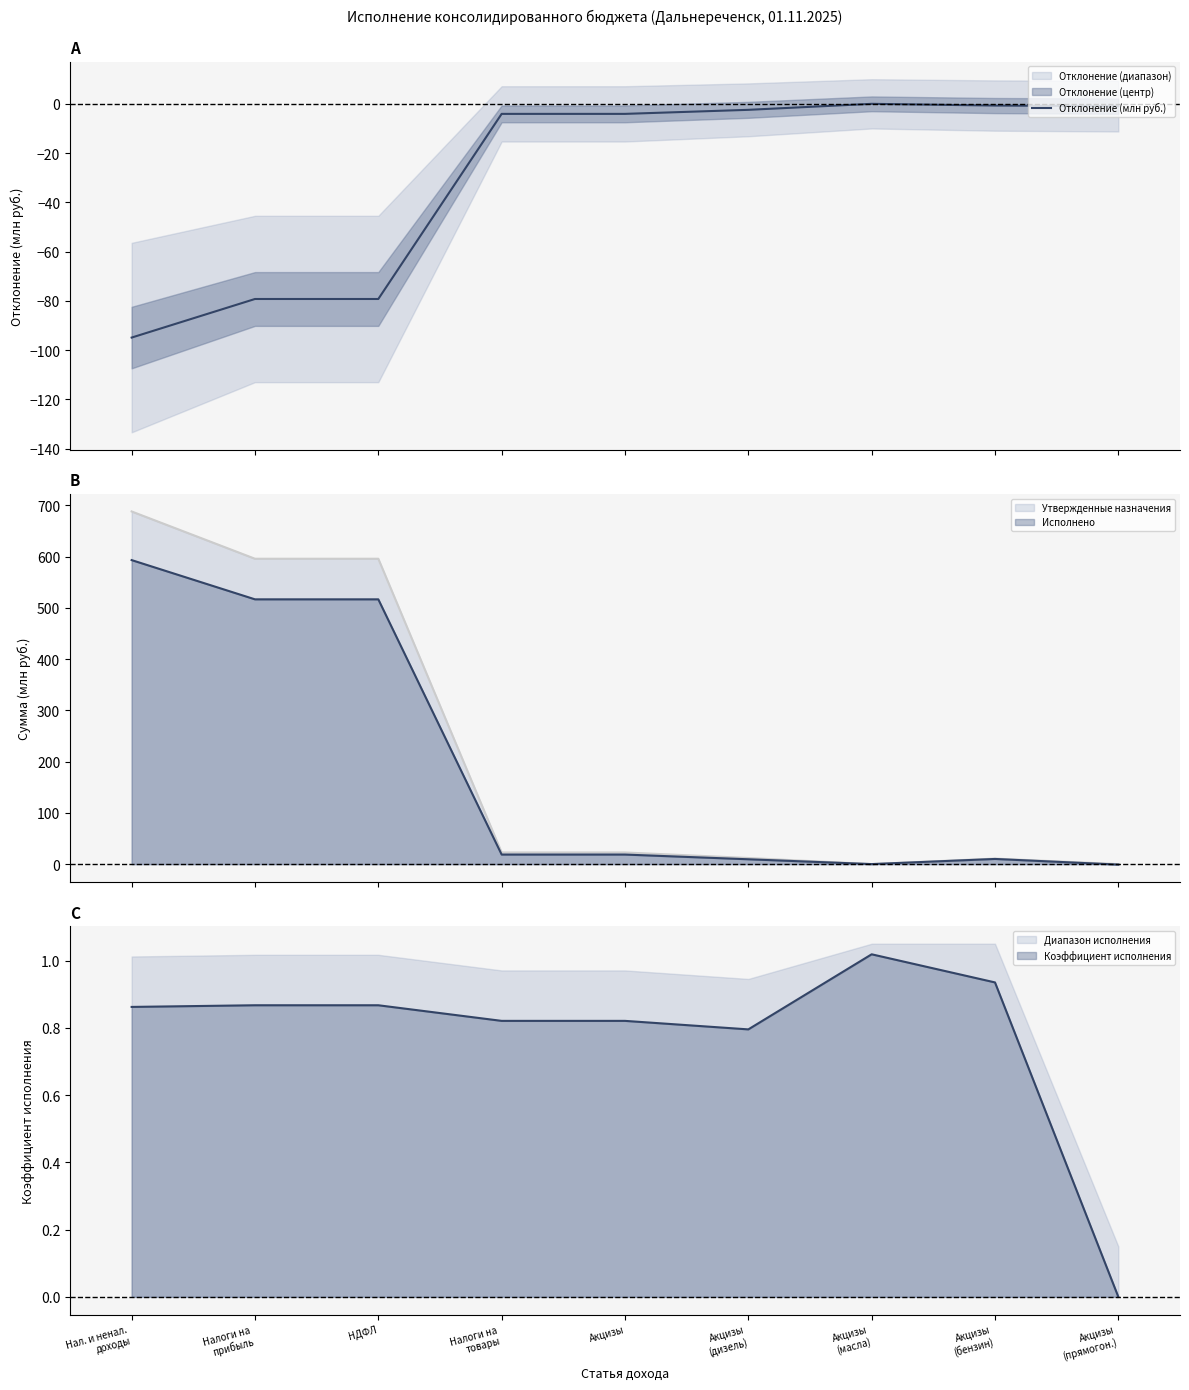

Between Нал. и ненал.
доходы and НДФЛ, which is larger?

НДФЛ